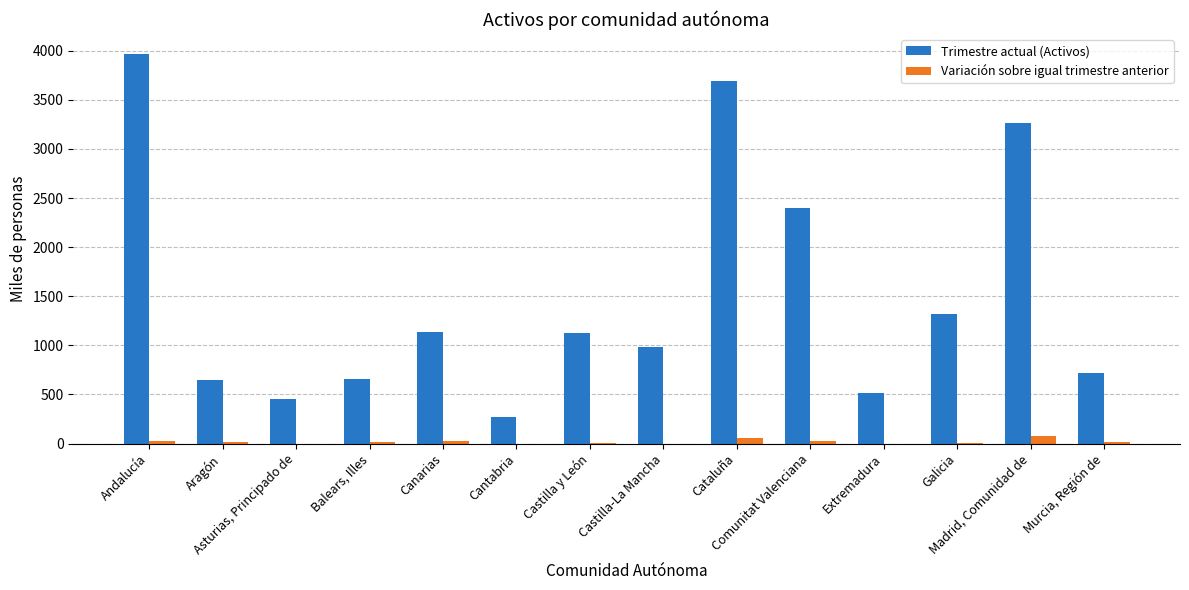

What is the maximum value for Trimestre actual (Activos)?

3971.4